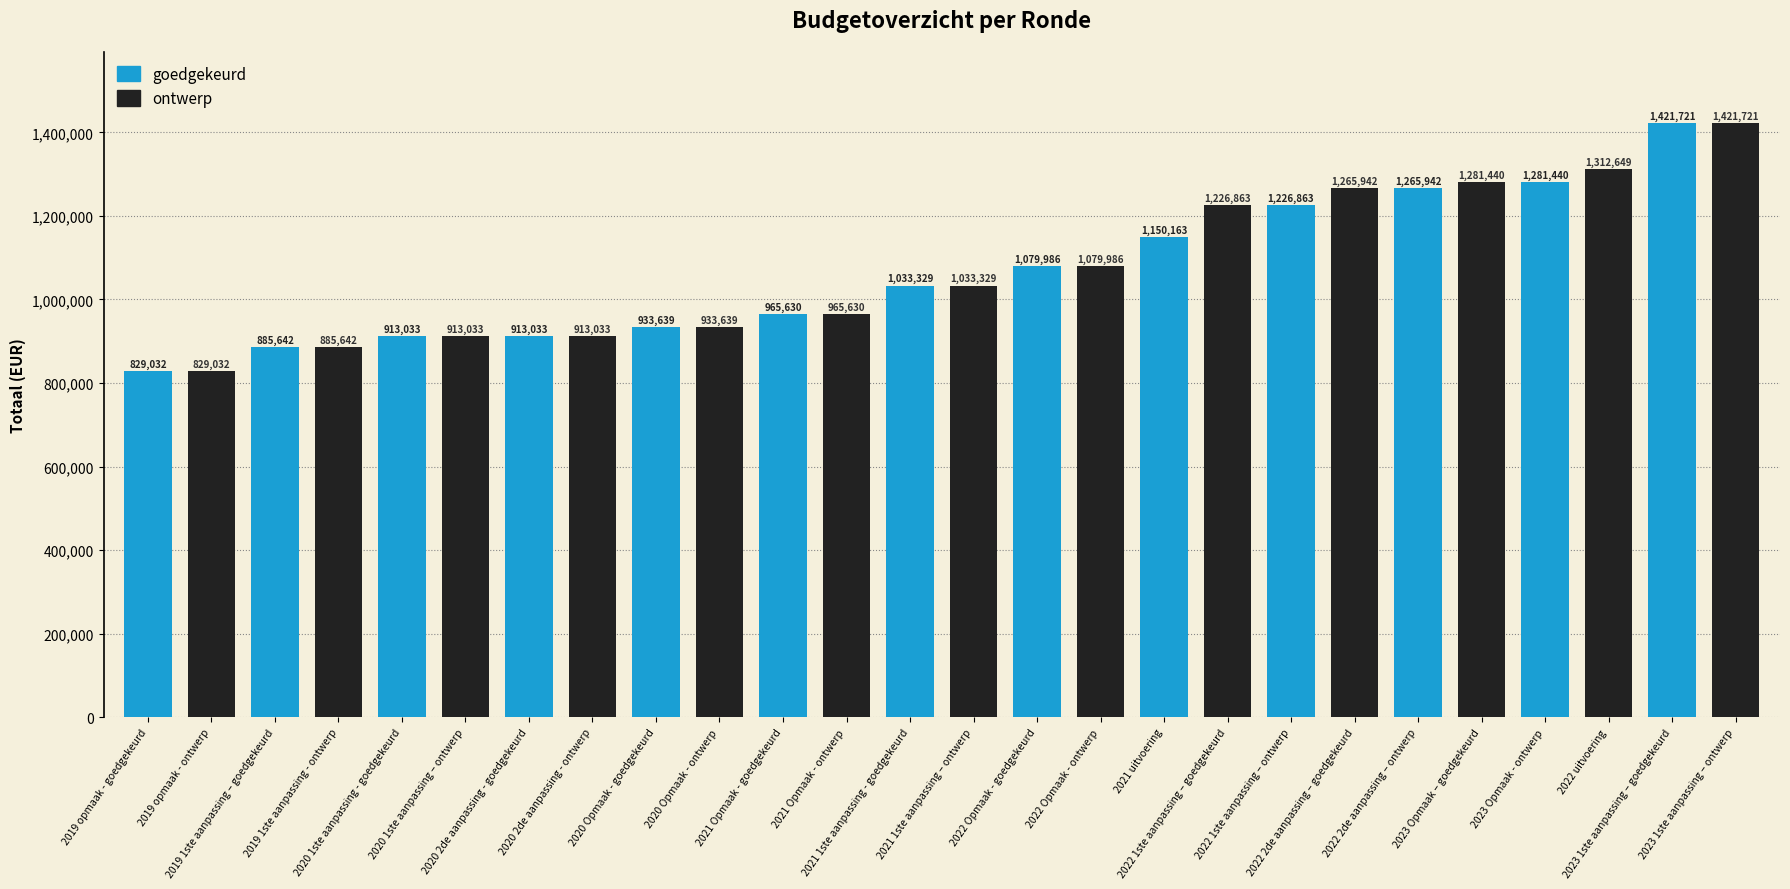

What is the label of the 10th bar from the right?

2020 2de aanpassing - goedgekeurd